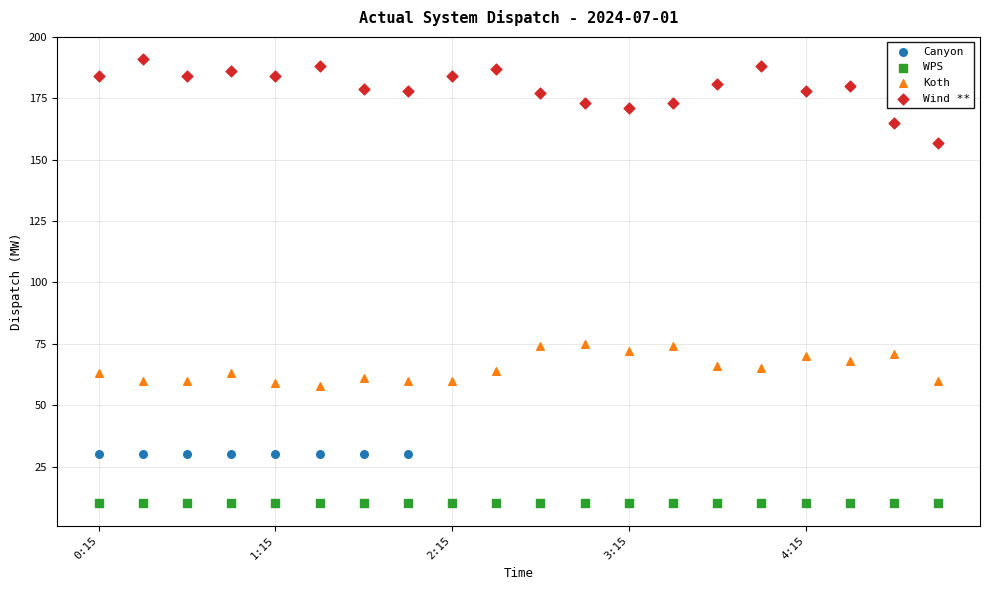

Which series contains the highest Y value?

Wind **